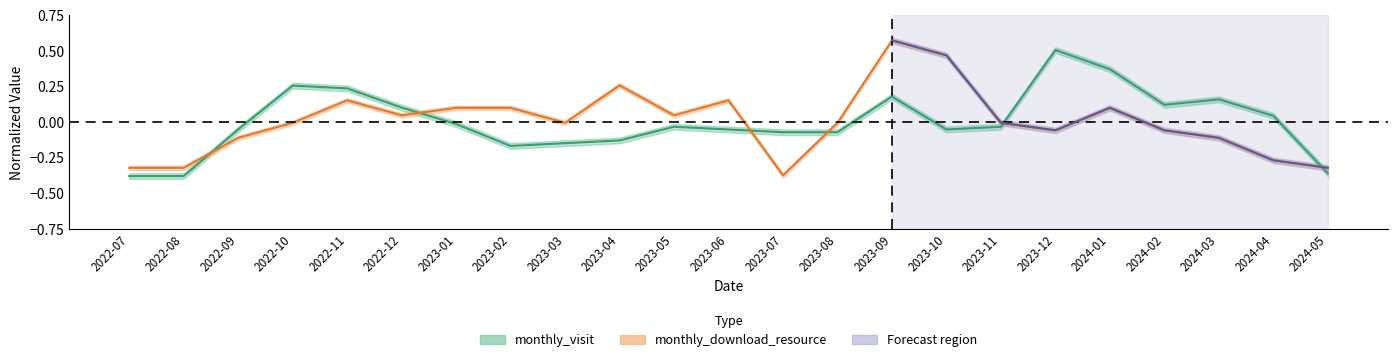

Which series has the largest total across all categories?

monthly_download_resource